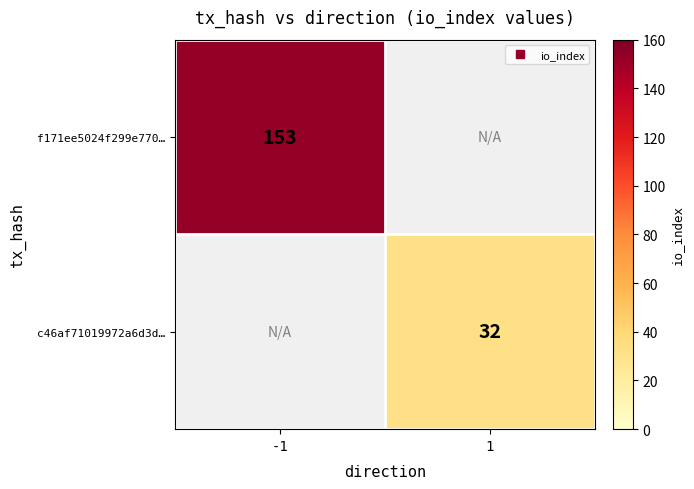

Rank the series by their average value, from highest to lowest.

f171ee5024f299e770…, c46af71019972a6d3d…